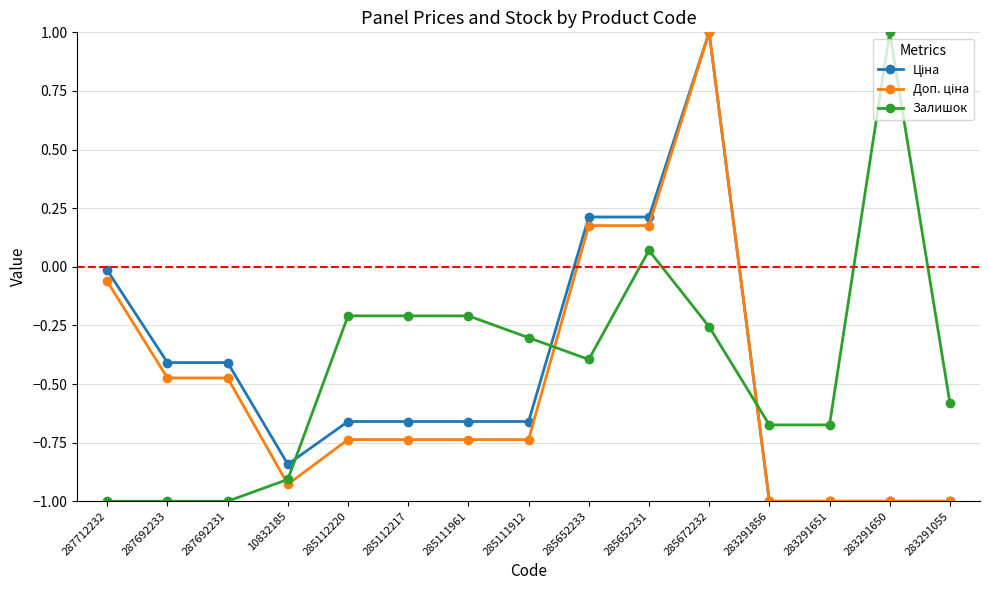

What is the label of the 10th point from the left?

285652231